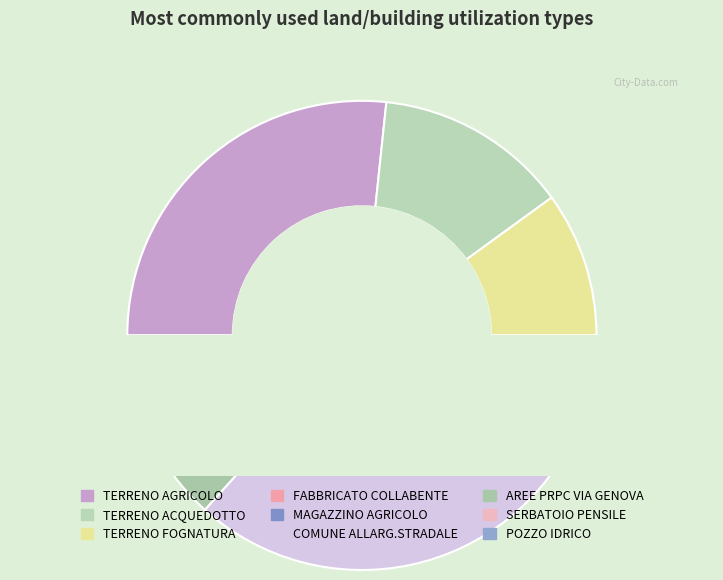

Count the number of slices in the pie.

9